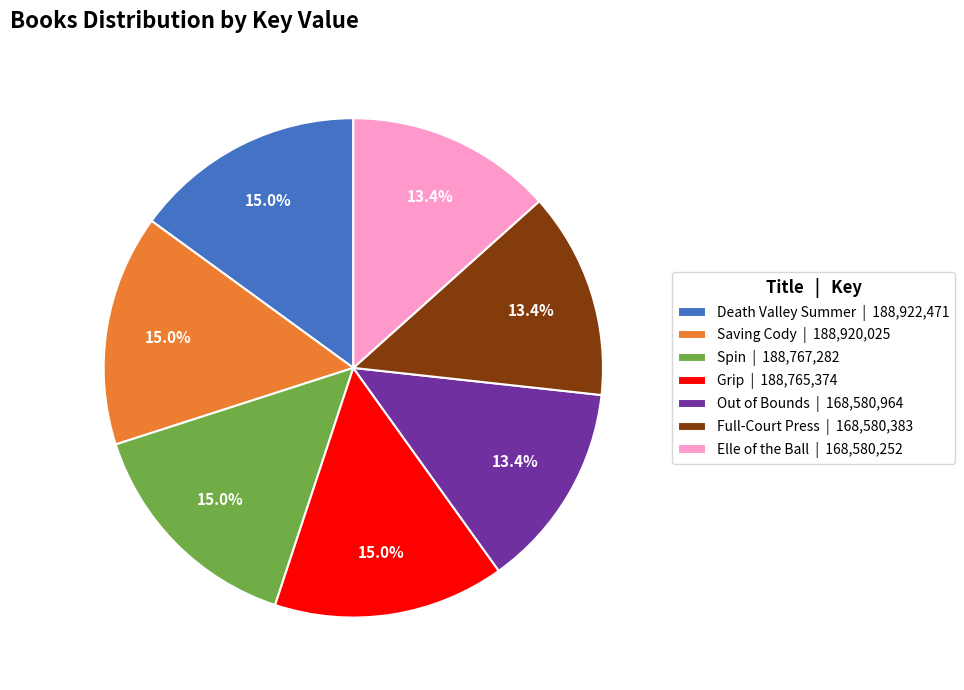

What is the ratio of the value at Elle of the Ball | 168,580,252 to the value at Spin | 188,767,282?

0.9